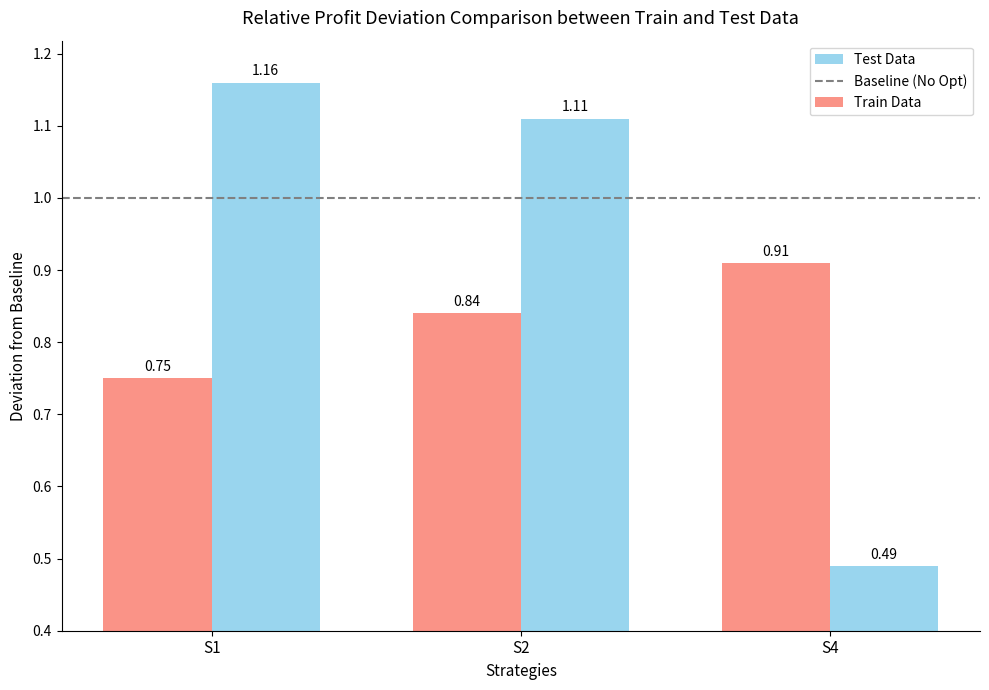

At S1, list the series in order from largest to smallest.

Test Data, Train Data